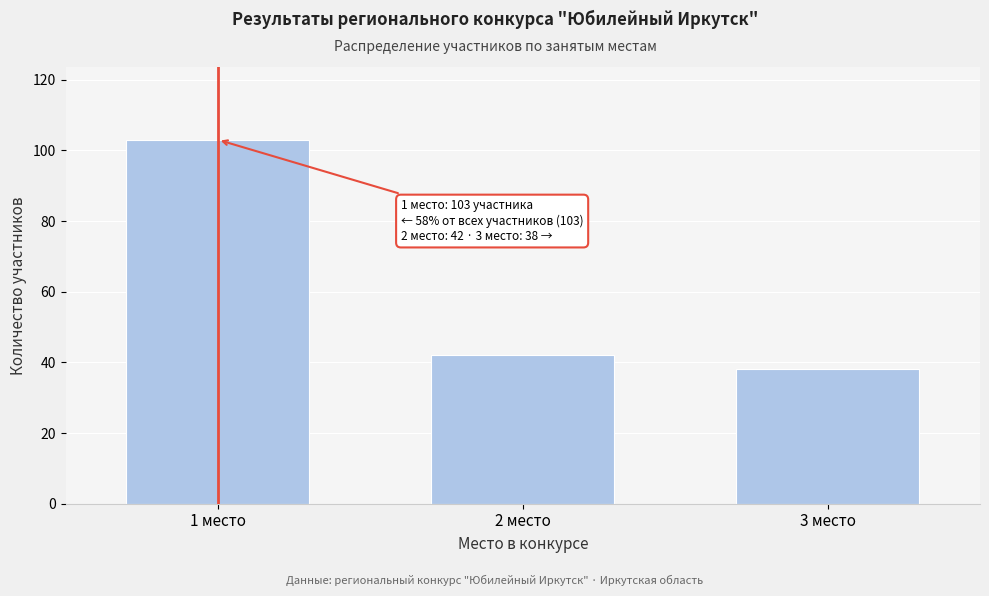

Reading right to left, list all the values displayed in this chart.

3 место=38	2 место=42	1 место=103